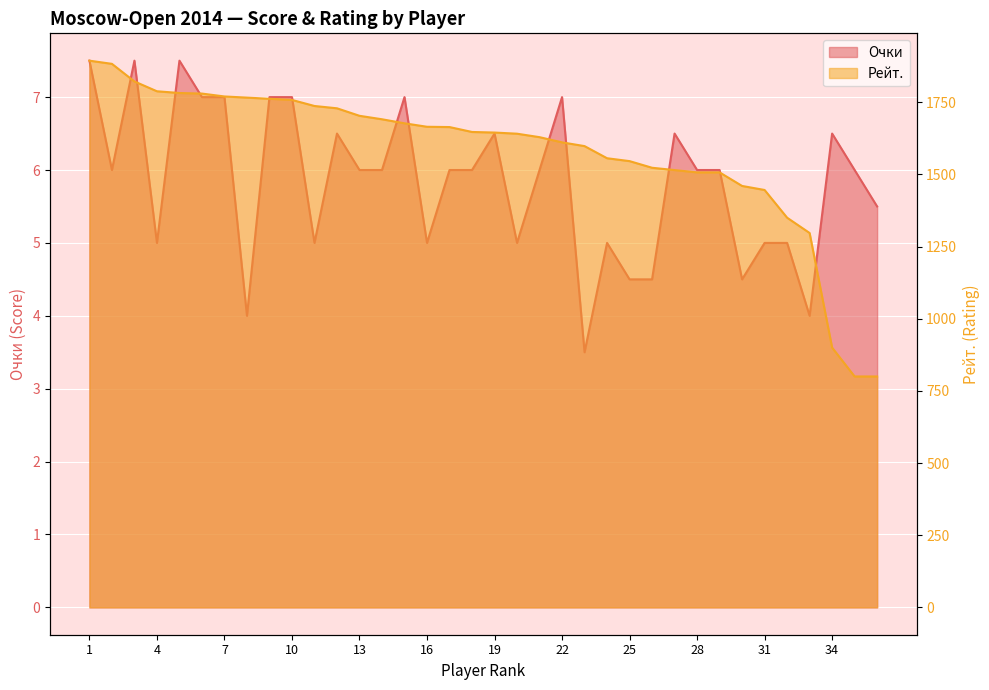

Between 2 and 14, which series saw the biggest shift?

Рейт.